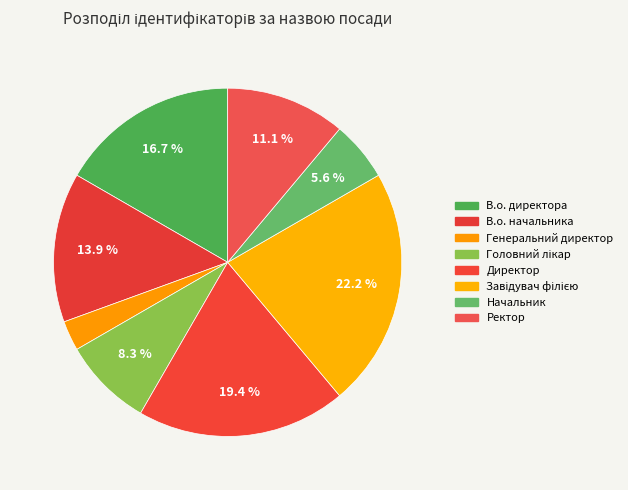

How many segments does this pie chart have?

8